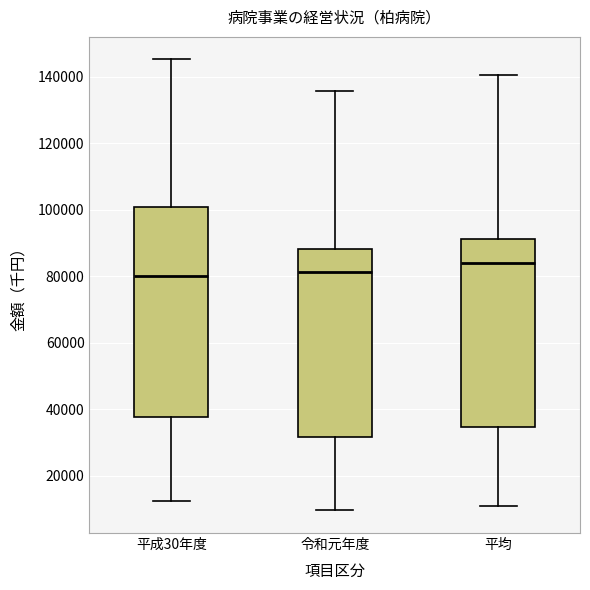

Reading left to right, read every box against the y-axis: the position of its median line, the range the box covers, and the ends of its whiskers. The values are not printed on the chart, so give them approximately, as read against the axis.

平成30年度: median 80000, box 38000 to 100000, whiskers 12000 to 146000
令和元年度: median 82000, box 32000 to 88000, whiskers 10000 to 136000
平均: median 84000, box 34000 to 92000, whiskers 10000 to 140000